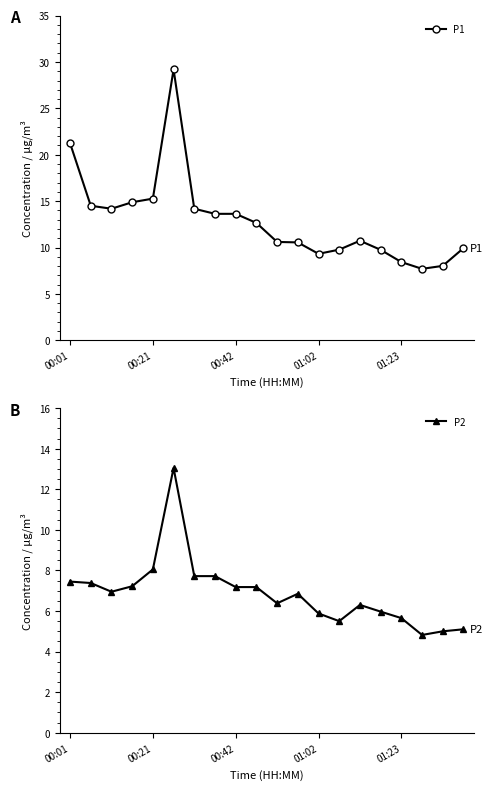

At which label does P2 reach its peak?

5